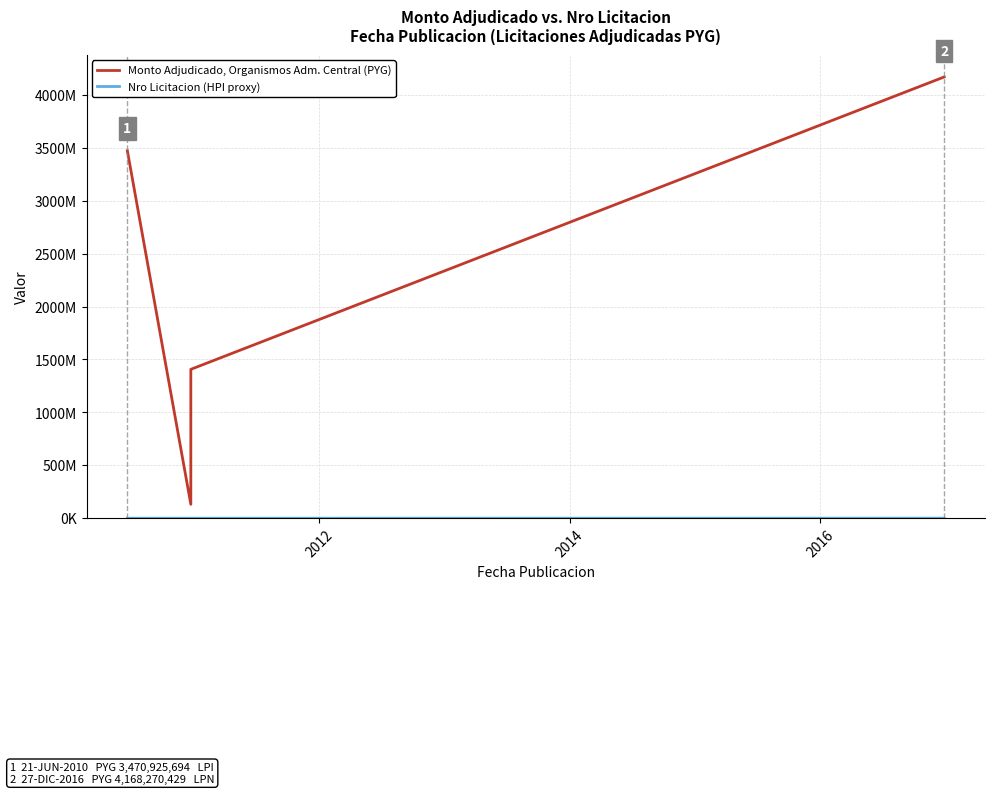

What is the value of the Nro Licitacion (HPI proxy) point at the 3rd from the left?

139903